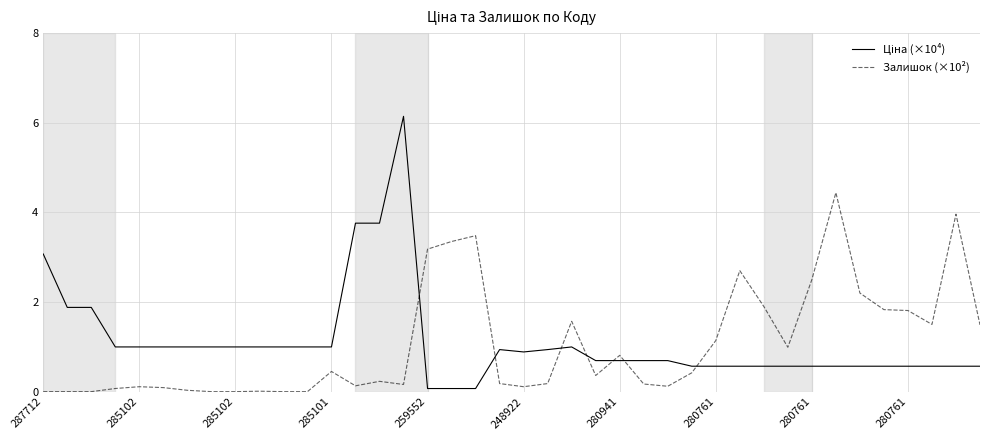

What is the maximum value shown in the chart?

6.1